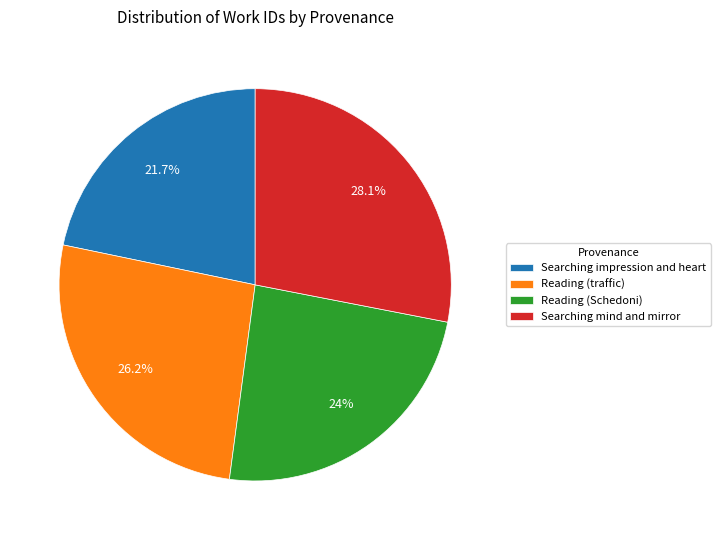

Which category has the smallest portion of the pie?

Searching impression and heart